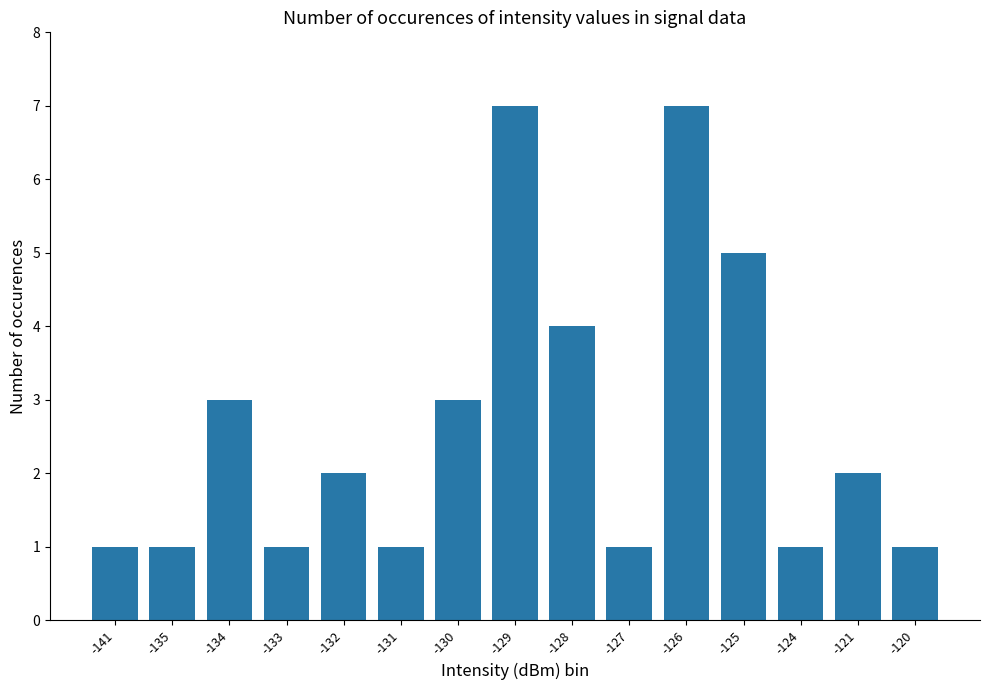

What is the change in value from -141 to -121?

+1